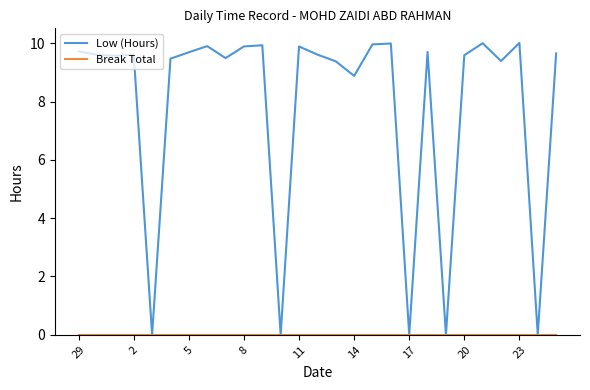

Which series has the largest range (max minus min)?

Low (Hours)